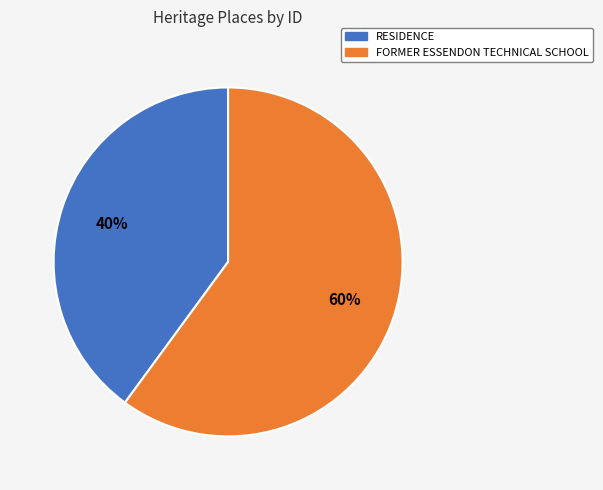

Is the sum of RESIDENCE and FORMER ESSENDON TECHNICAL SCHOOL greater than half?

Yes